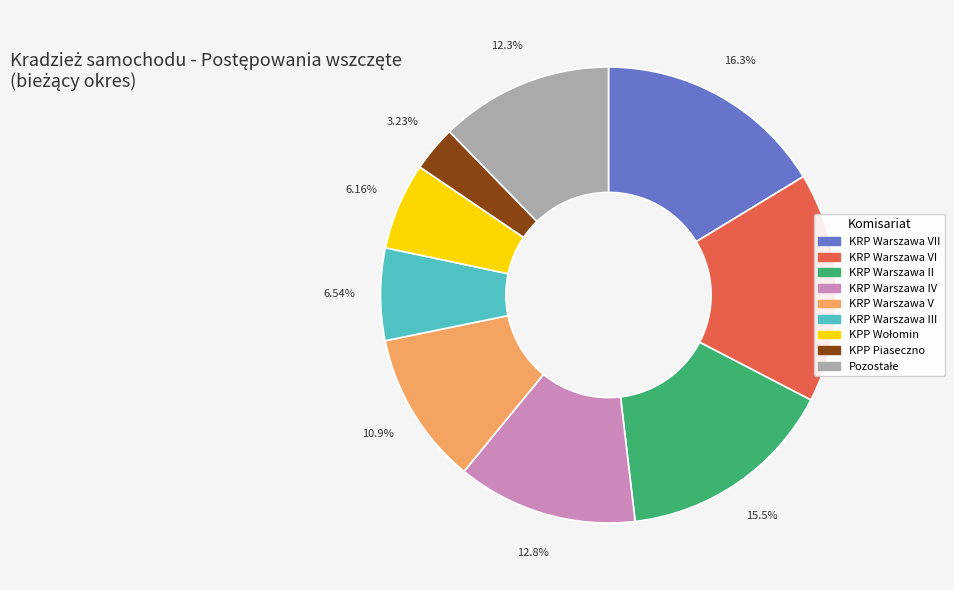

Does any single category account for the majority?

No